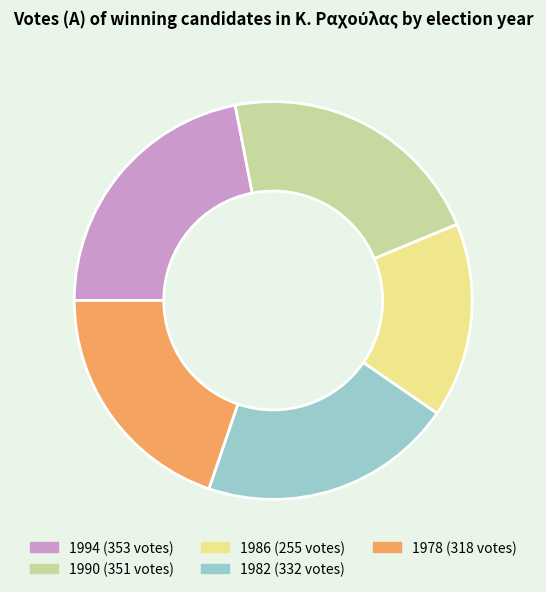

How many slices are in this pie chart?

5